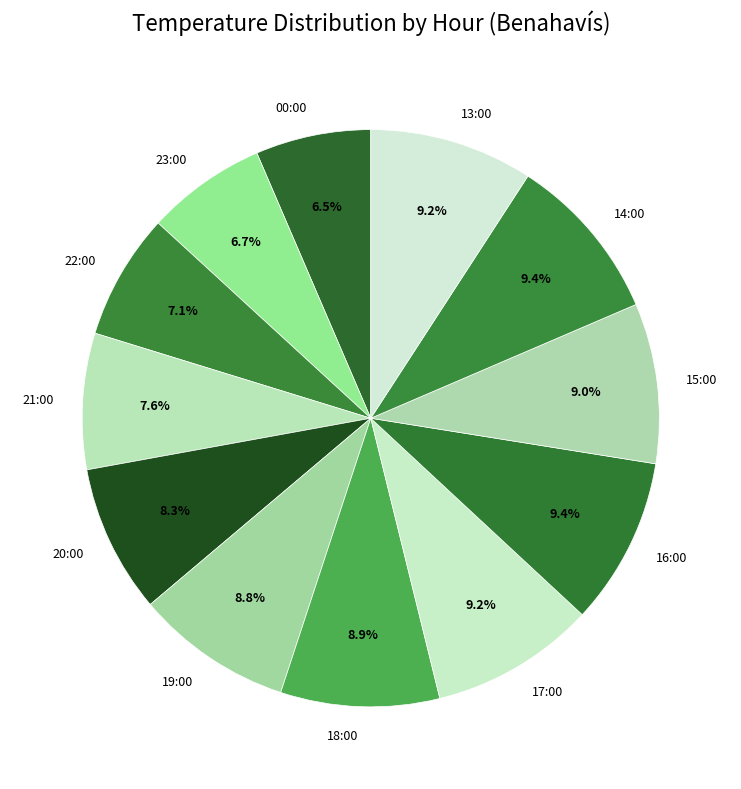

Rank the categories by value from highest to lowest.

16:00, 14:00, 17:00, 13:00, 15:00, 18:00, 19:00, 20:00, 21:00, 22:00, 23:00, 00:00